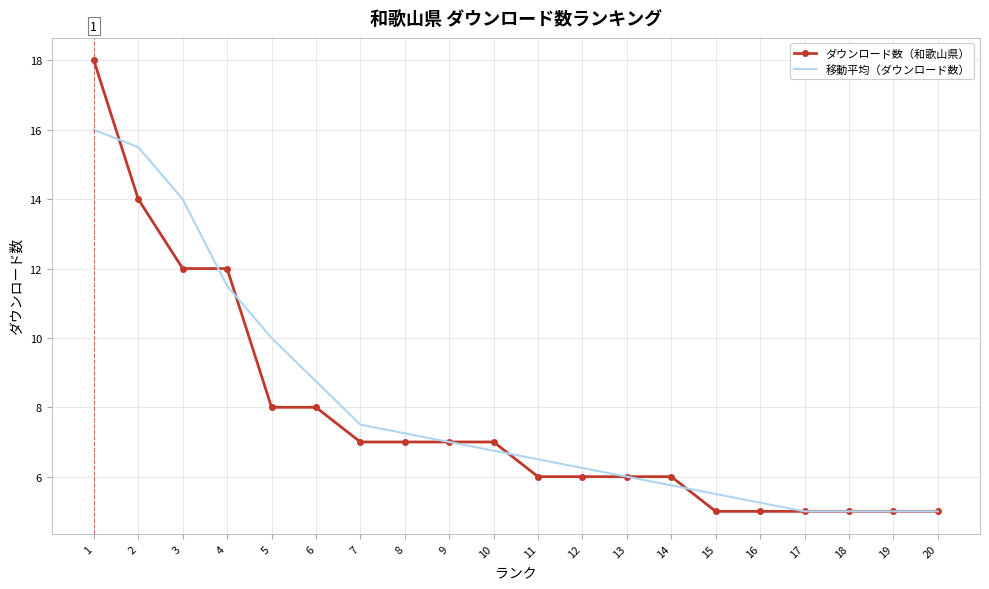

What is the minimum value for 移動平均（ダウンロード数）?

5.0